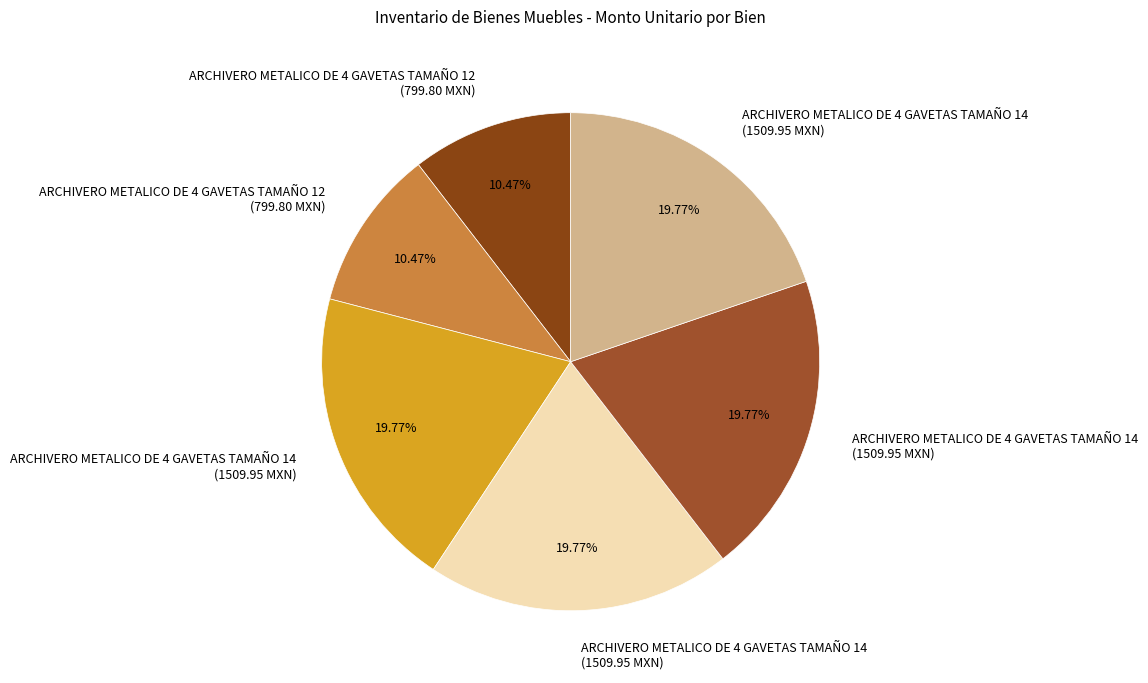

Count the number of slices in the pie.

6